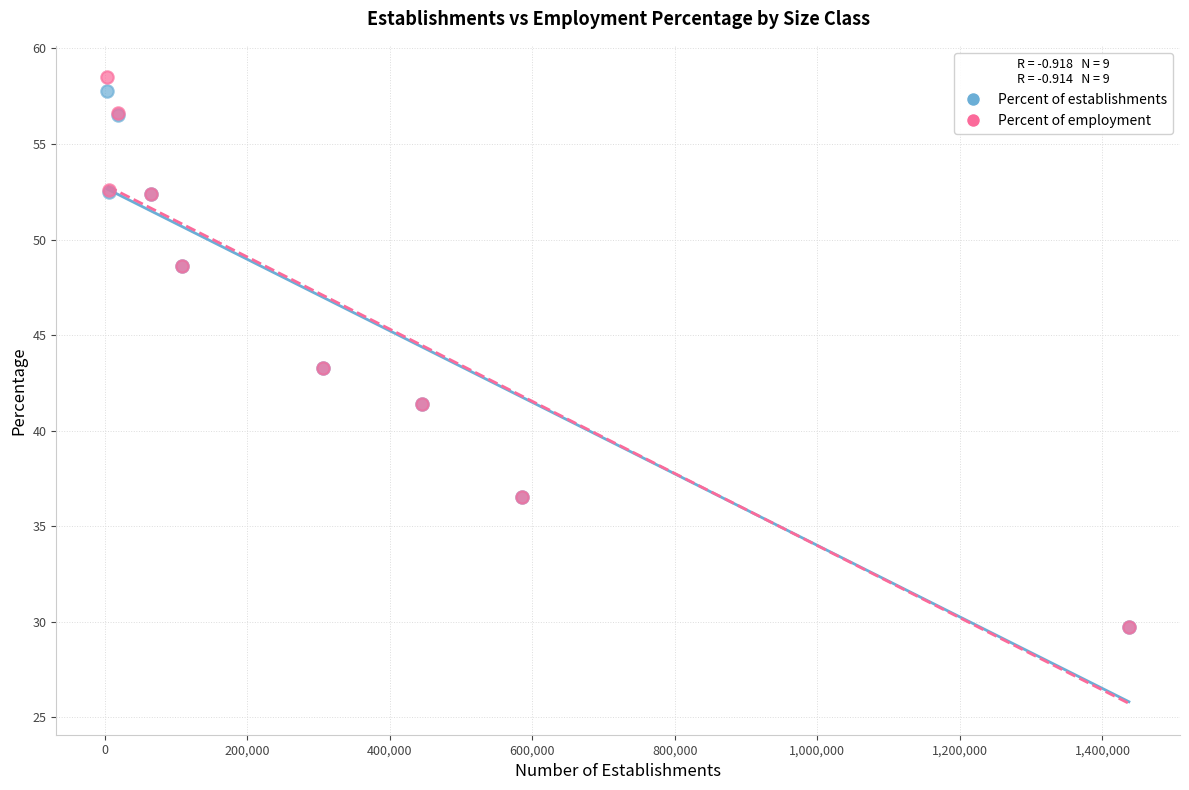

Which series has the largest Y range (max minus min)?

Percent of employment